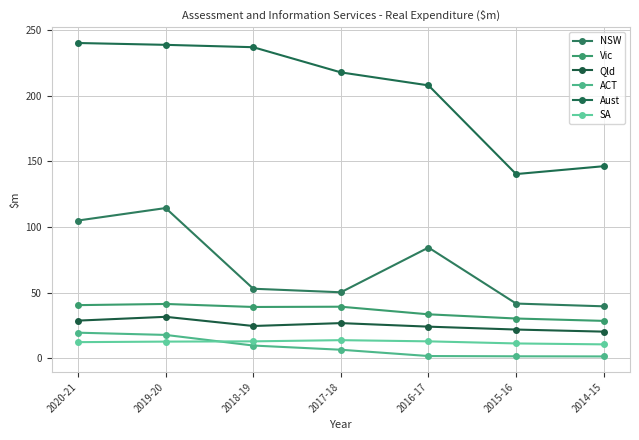

Which category has the lowest value across all series?

2014-15